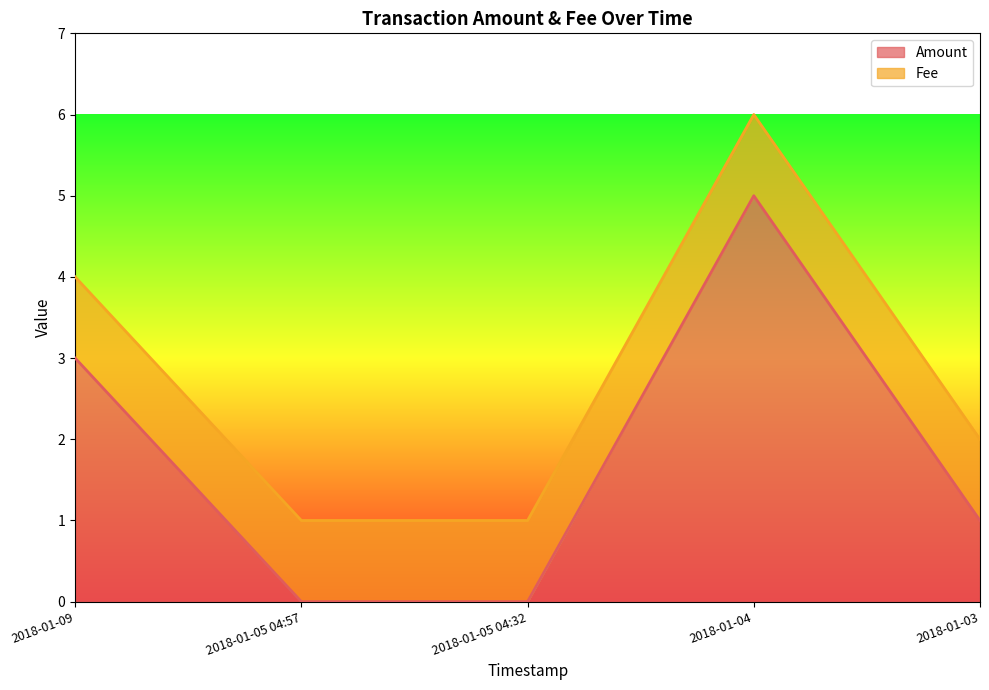

Which has a higher value, 2018-01-09 or 2018-01-03?

2018-01-09